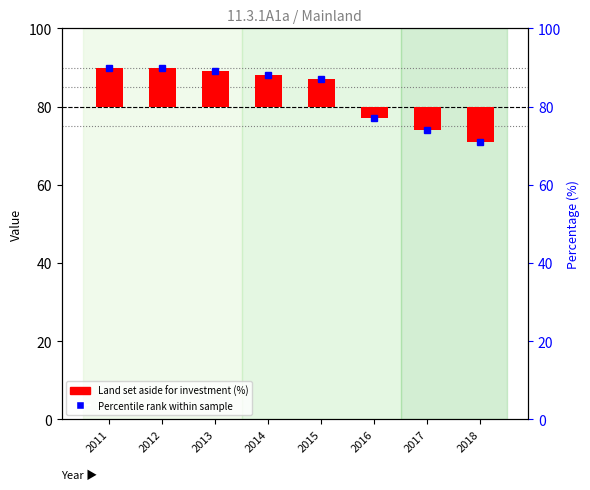

What is the difference between the second highest and minimum values?

19